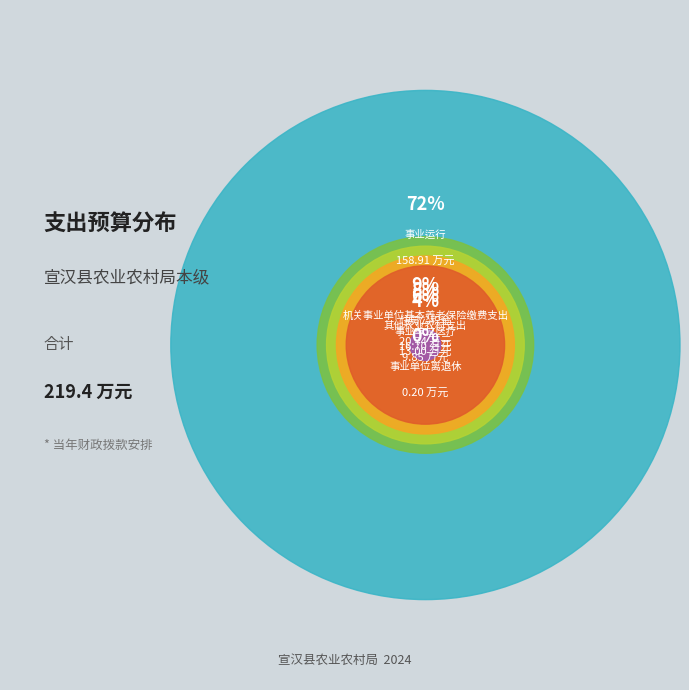

How many slices are in this pie chart?

6